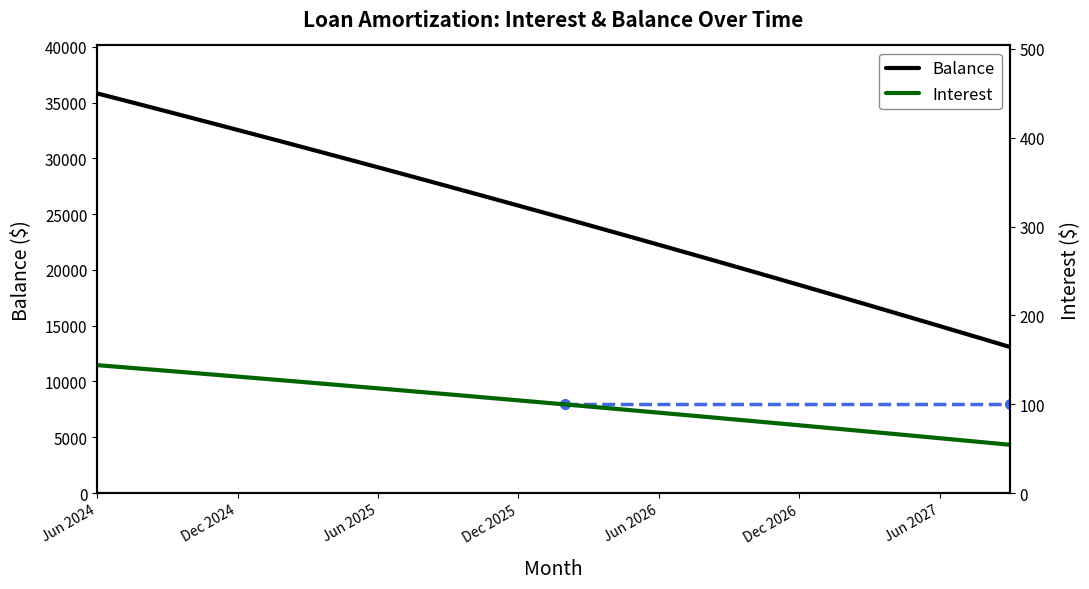

What is the difference between the maximum and second lowest values in the Balance series?

22110